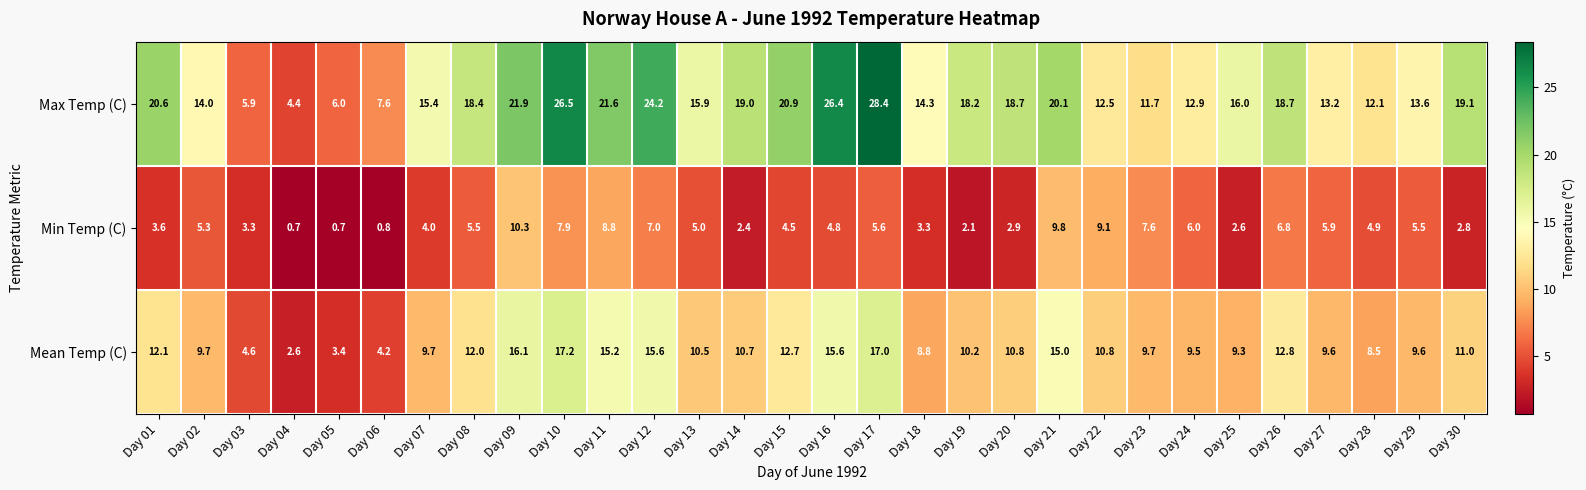

List the series in order of their peak value, lowest first.

Min Temp (C), Mean Temp (C), Max Temp (C)